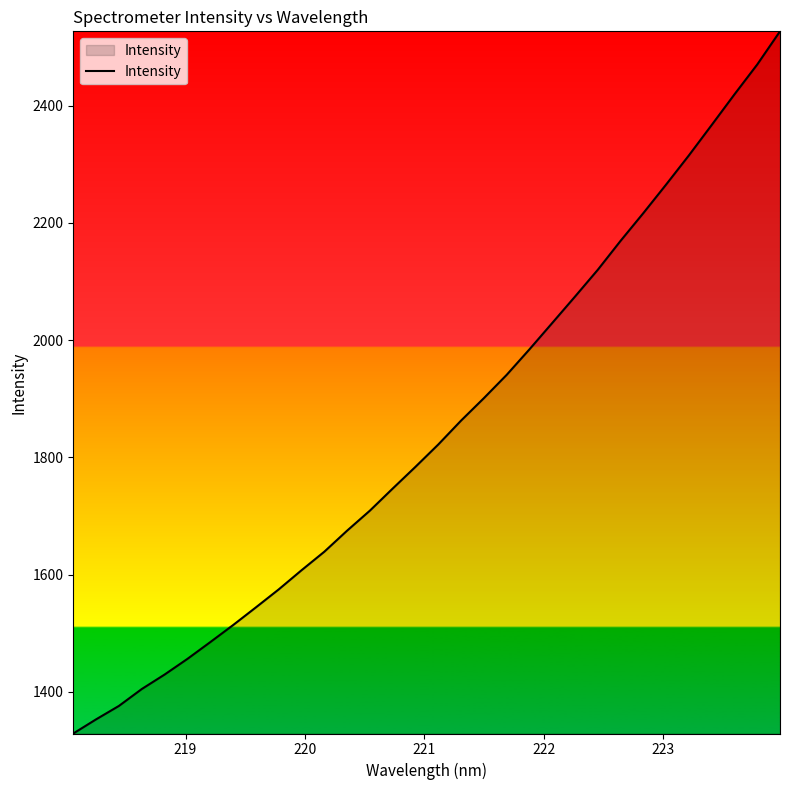

What is the difference between the maximum and minimum values?

1197.8